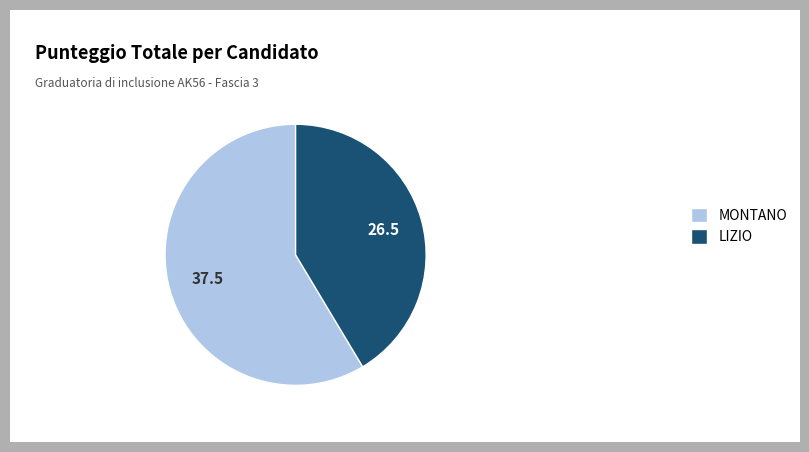

Count the number of slices in the pie.

2